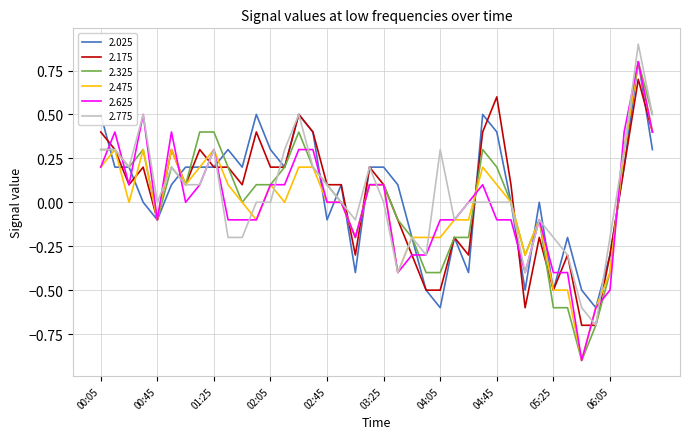

What is the minimum value for 2.775?

-0.7